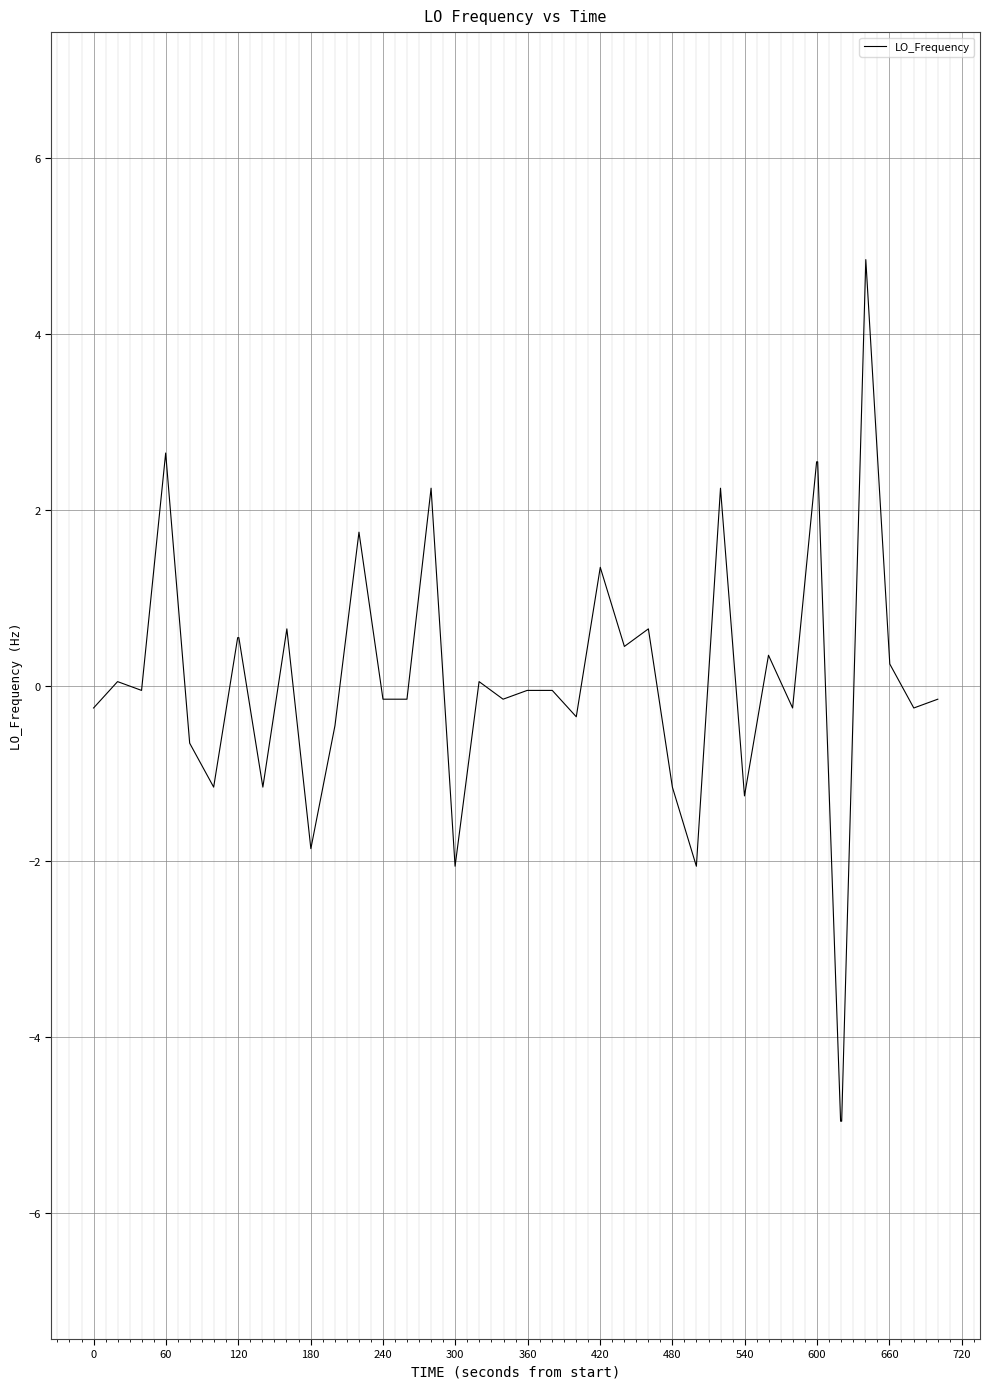

What is the smallest value displayed?

-5.0